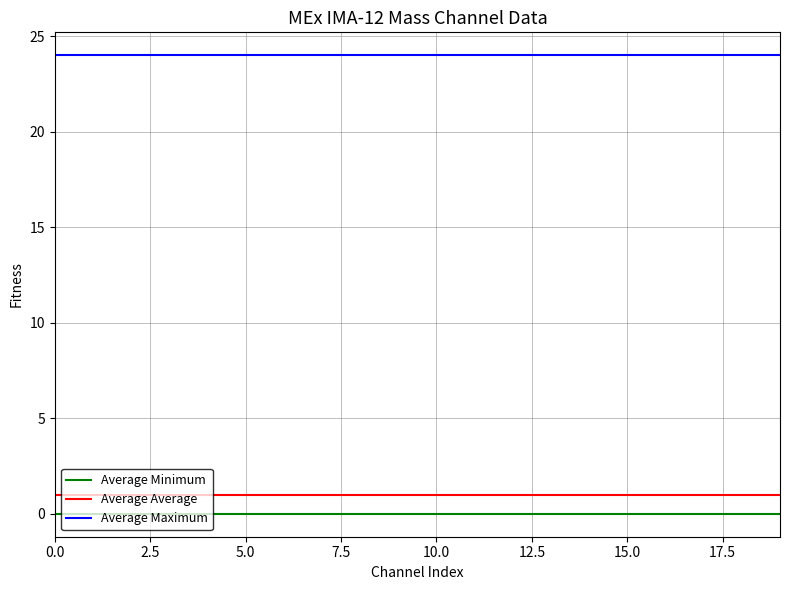

True or false: Average Minimum and Average Average cross at least once.

False